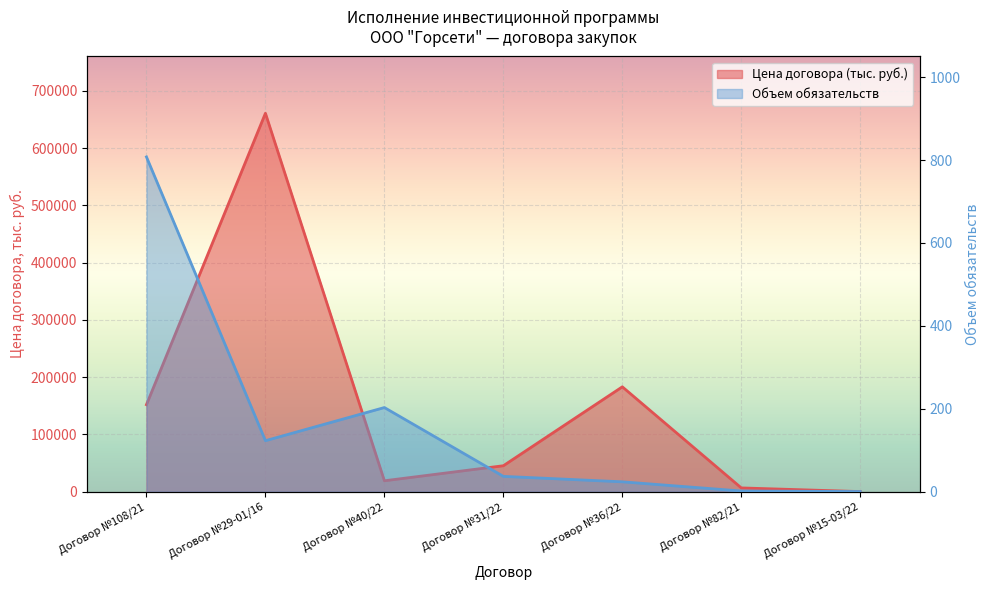

What is the difference between the maximum and minimum values in the Цена договора (тыс. руб.) series?

660900.9